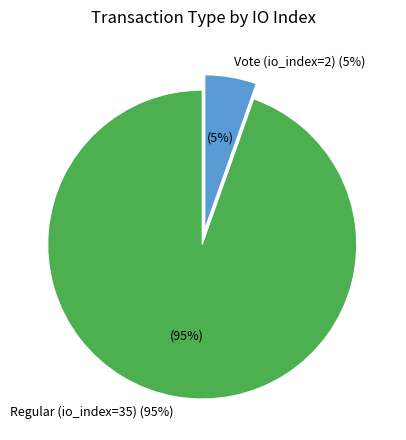

Is the sum of Regular (io_index=35) and Vote (io_index=2) greater than half?

Yes